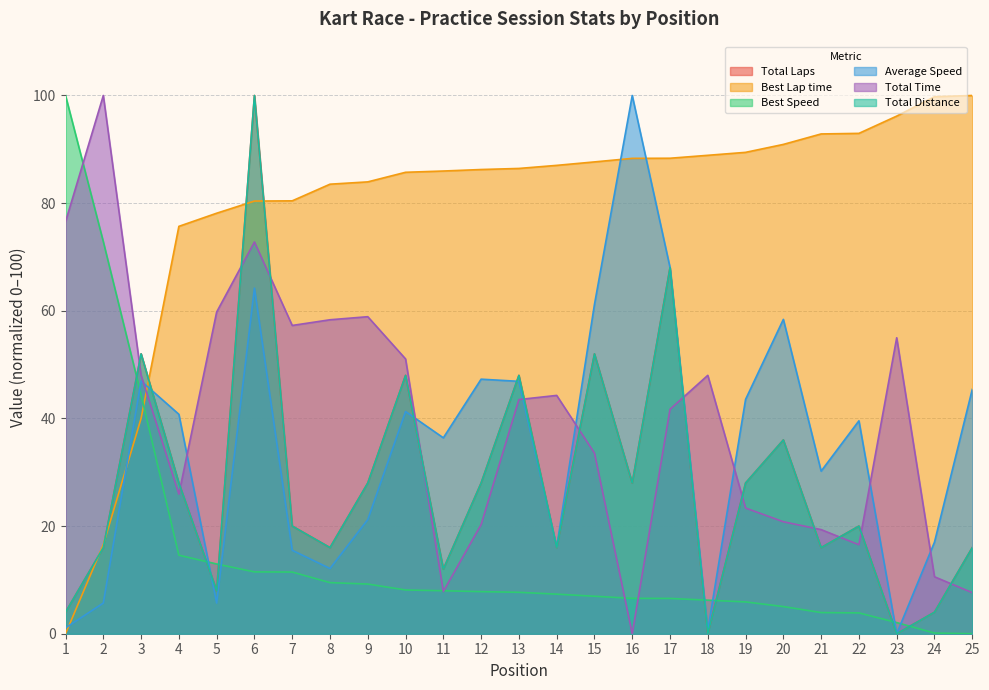

At which category does Average Speed reach its first local peak?

3